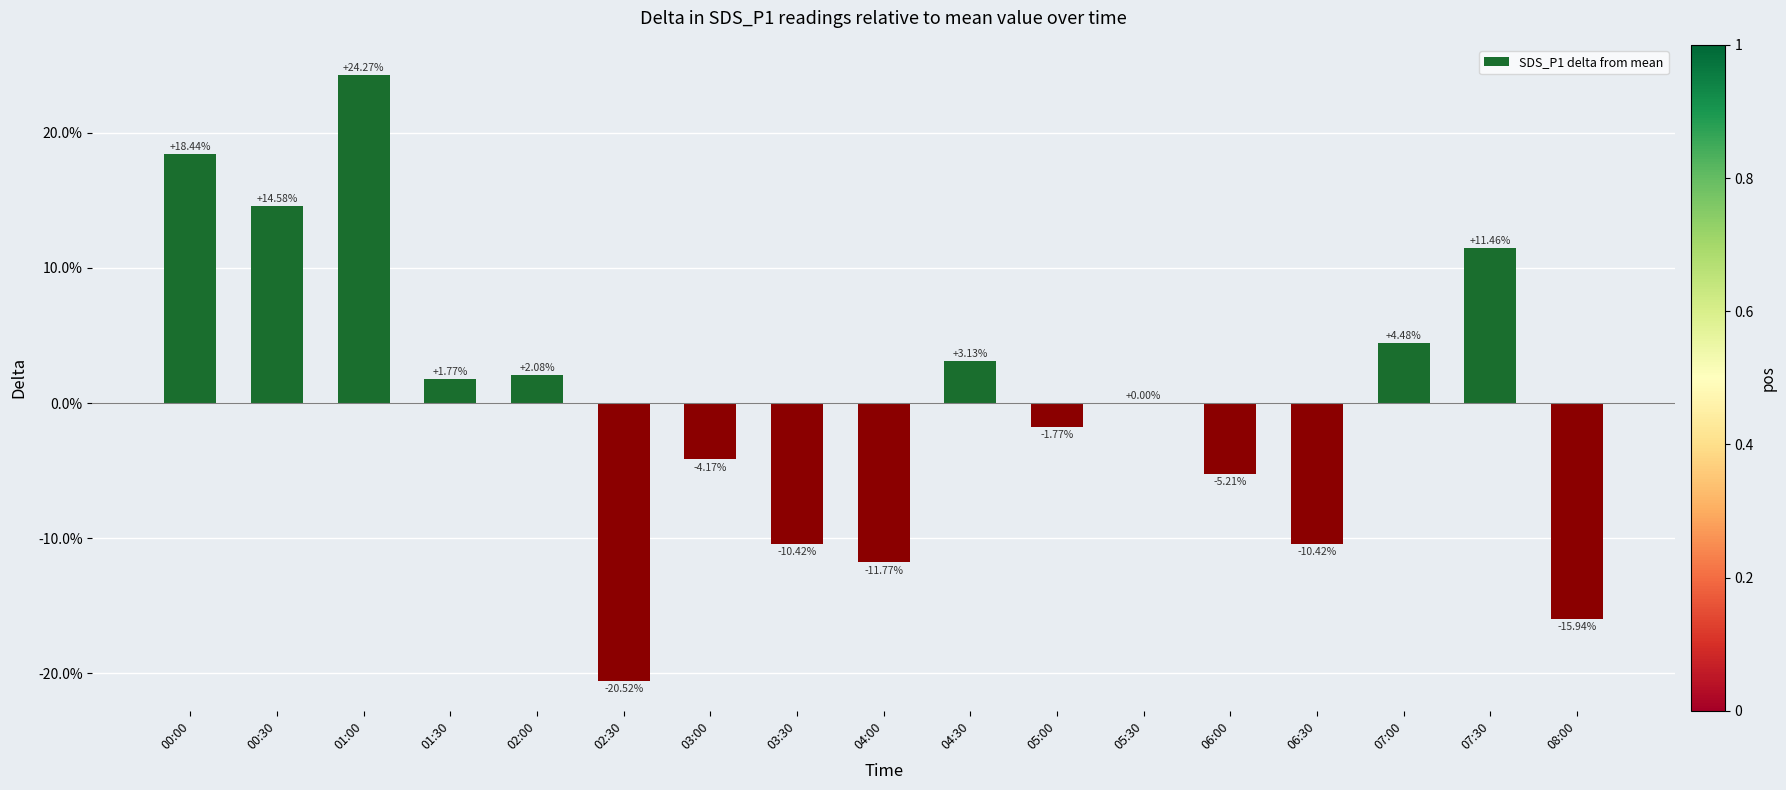

What is the change in value from 03:00 to 05:30?

+4.2